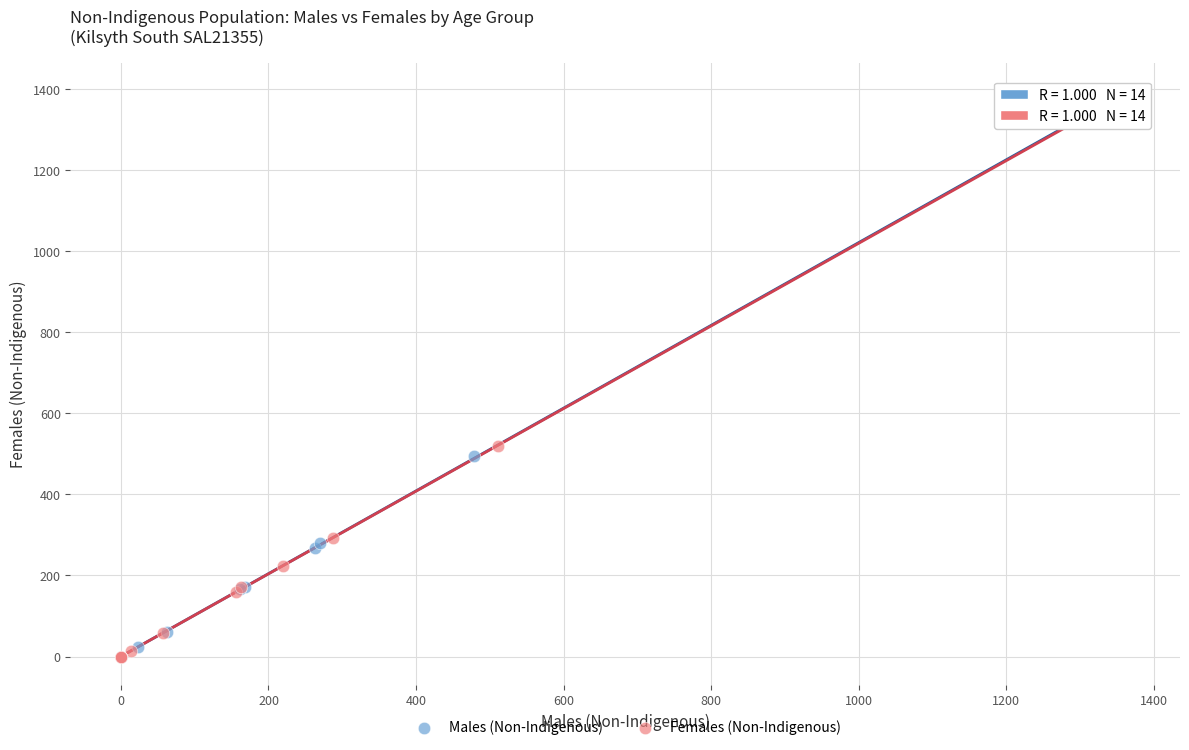

Which series has the widest spread of Y values?

Females (Non-Indigenous)